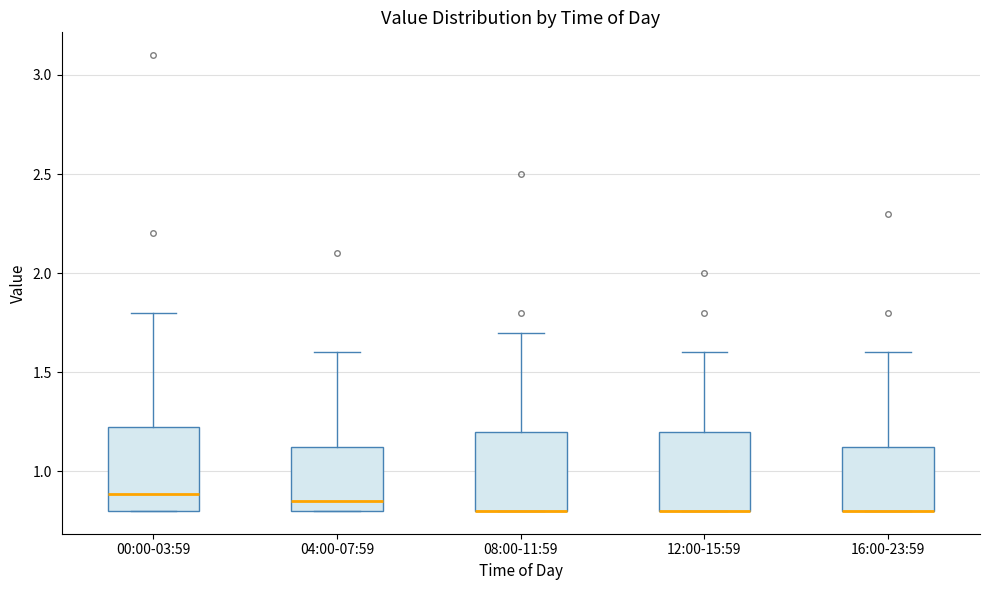

Reading left to right, read every box against the y-axis: the position of its median line, the range the box covers, and the ends of its whiskers. The values are not printed on the chart, so give them approximately, as read against the axis.

00:00-03:59: median 0.90, box 0.80 to 1.25, whiskers 0.80 to 1.80
04:00-07:59: median 0.85, box 0.80 to 1.15, whiskers 0.80 to 1.60
08:00-11:59: median 0.80 (drawn on the box's lower edge), box 0.80 to 1.20, whiskers 0.80 to 1.70
12:00-15:59: median 0.80 (drawn on the box's lower edge), box 0.80 to 1.20, whiskers 0.80 to 1.60
16:00-23:59: median 0.80 (drawn on the box's lower edge), box 0.80 to 1.15, whiskers 0.80 to 1.60